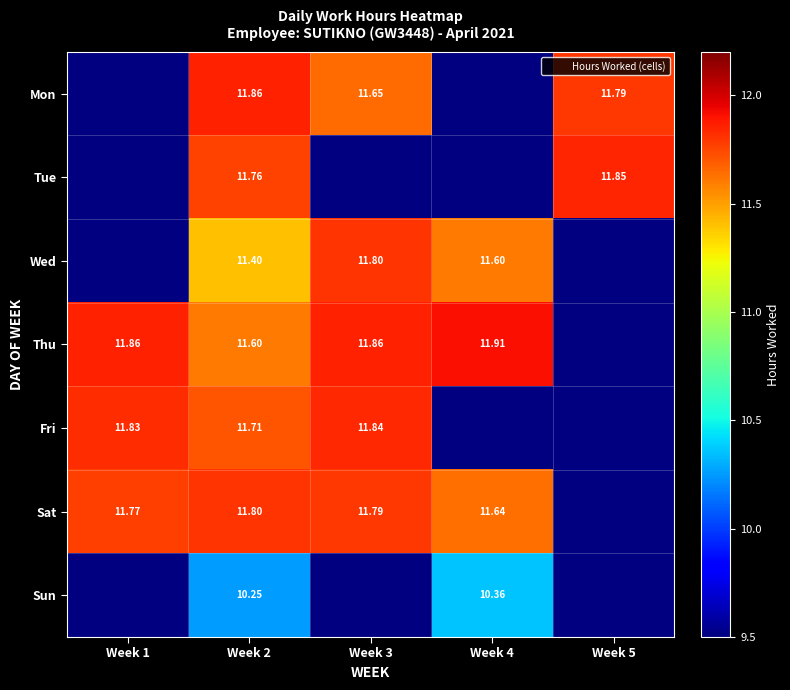

Is it true that Thu equals 19.4 at Week 1?

False